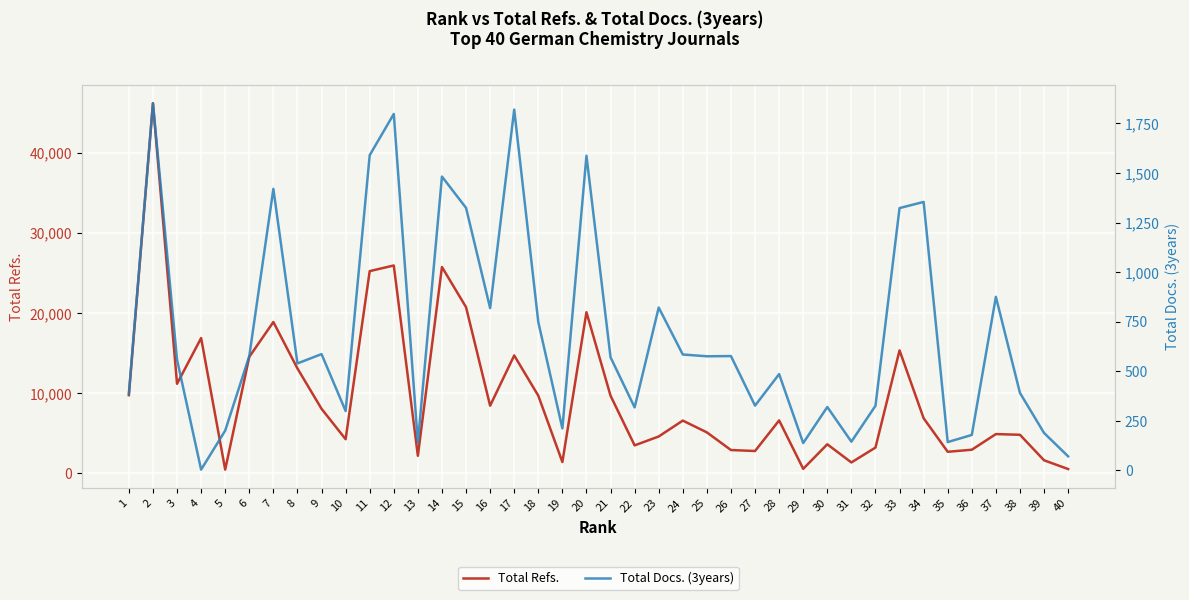

True or false: Total Refs. has more than 2 interior local peaks.

True